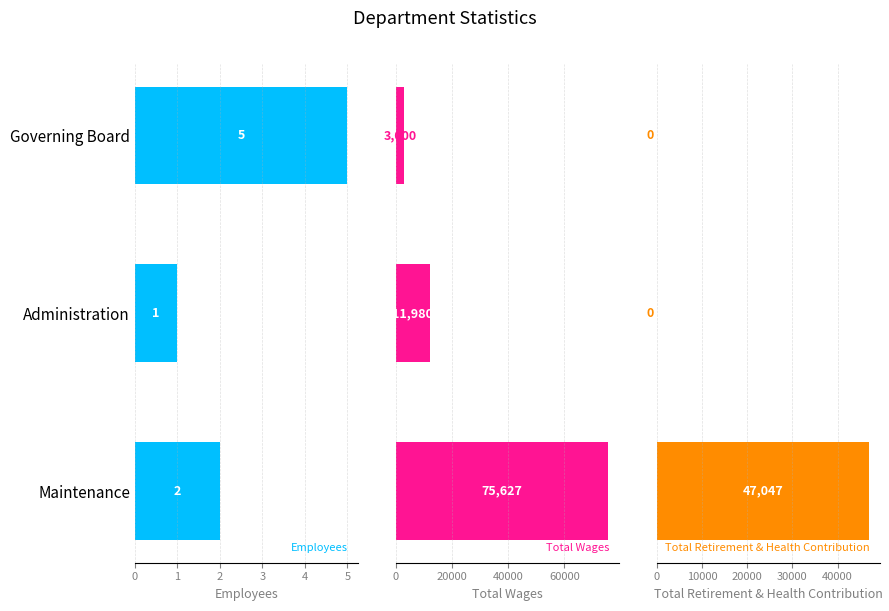

List the series in order of their overall mean, lowest first.

Employees, Total Retirement & Health Contribution, Total Wages